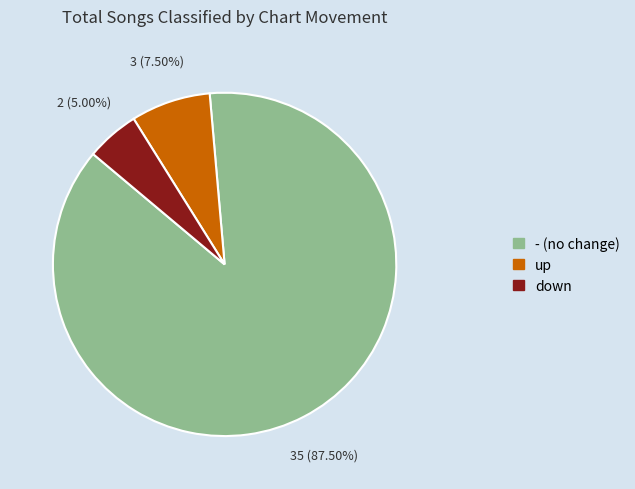

Combined, do down and up account for over 50%?

No